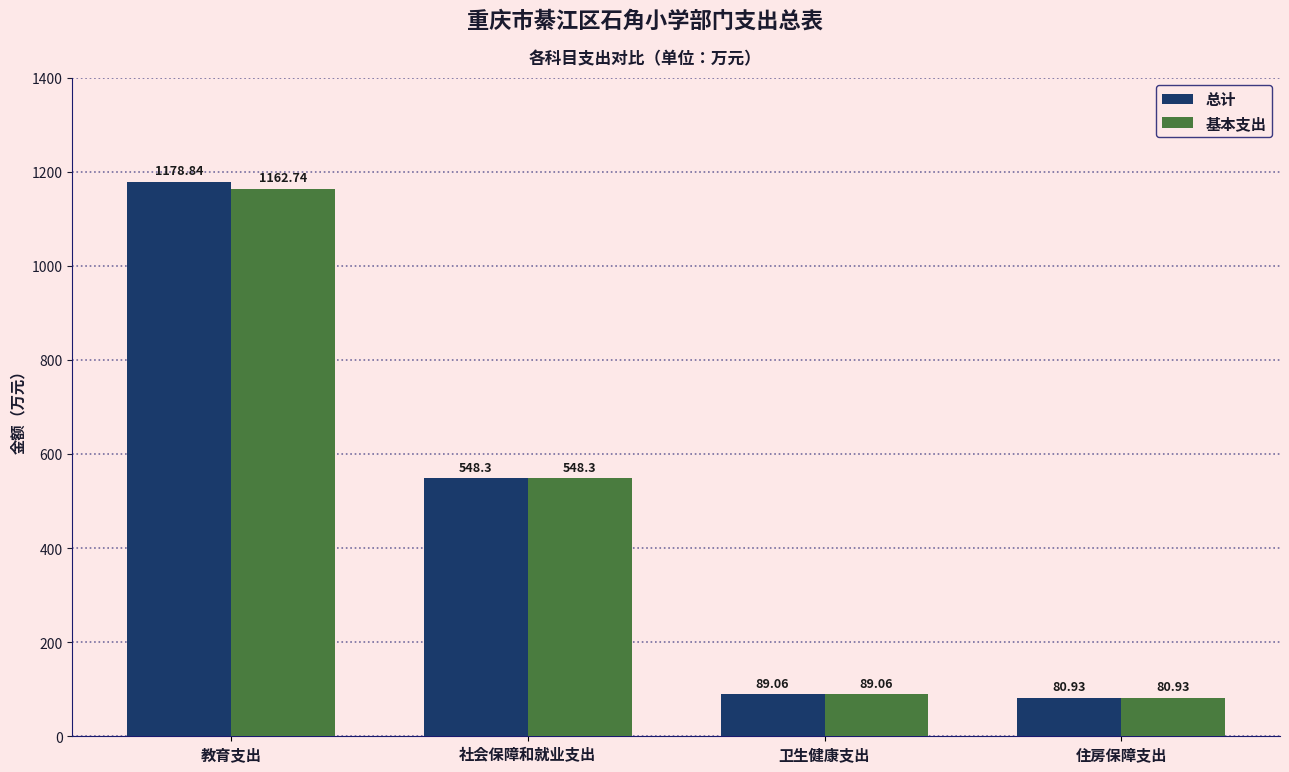

Read the 总计 value at 教育支出.

1178.8